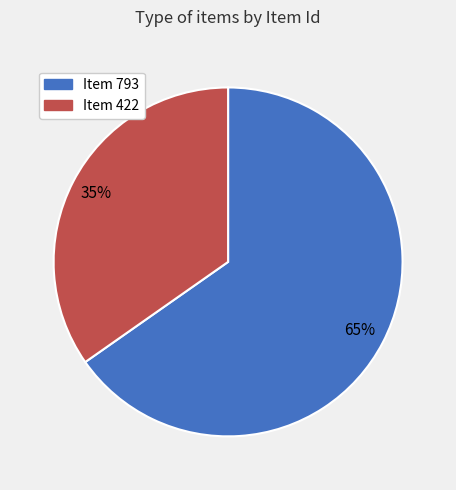

Is the sum of Item 422 and Item 793 greater than half?

Yes